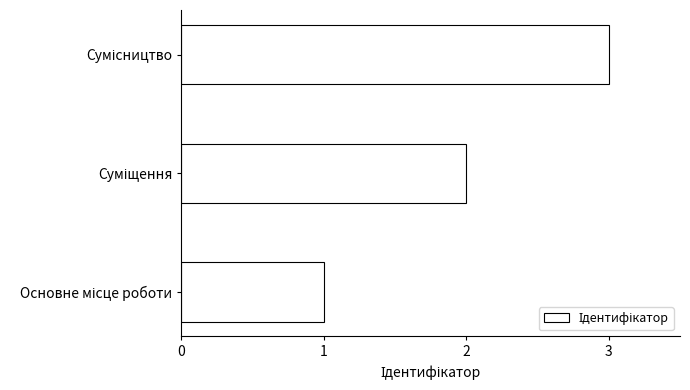

What is the greatest value displayed?

3